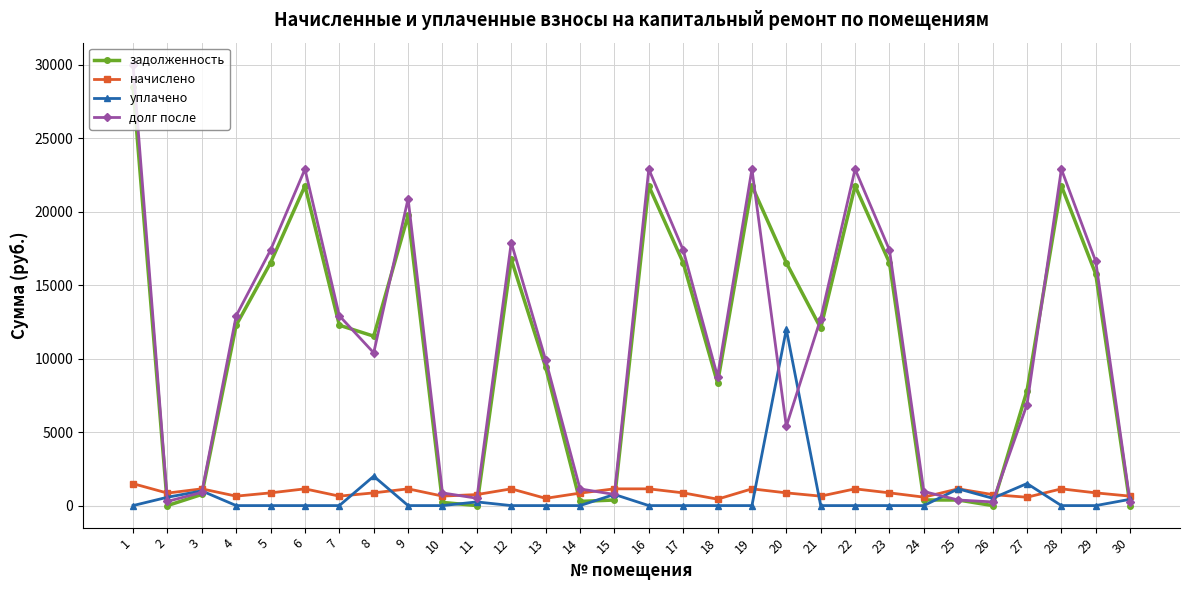

The уплачено series shows 0.0 at 17. True or false?

True